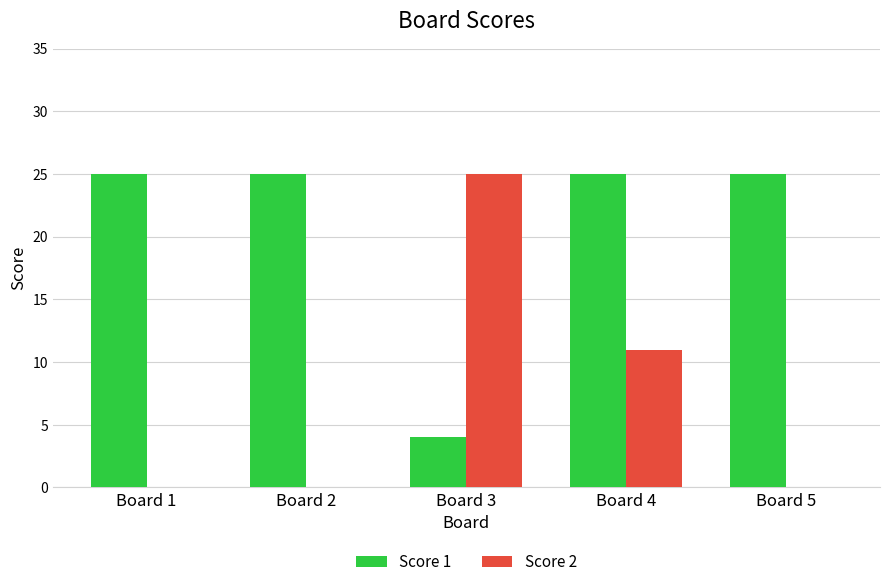

How many data points does each series have?

5